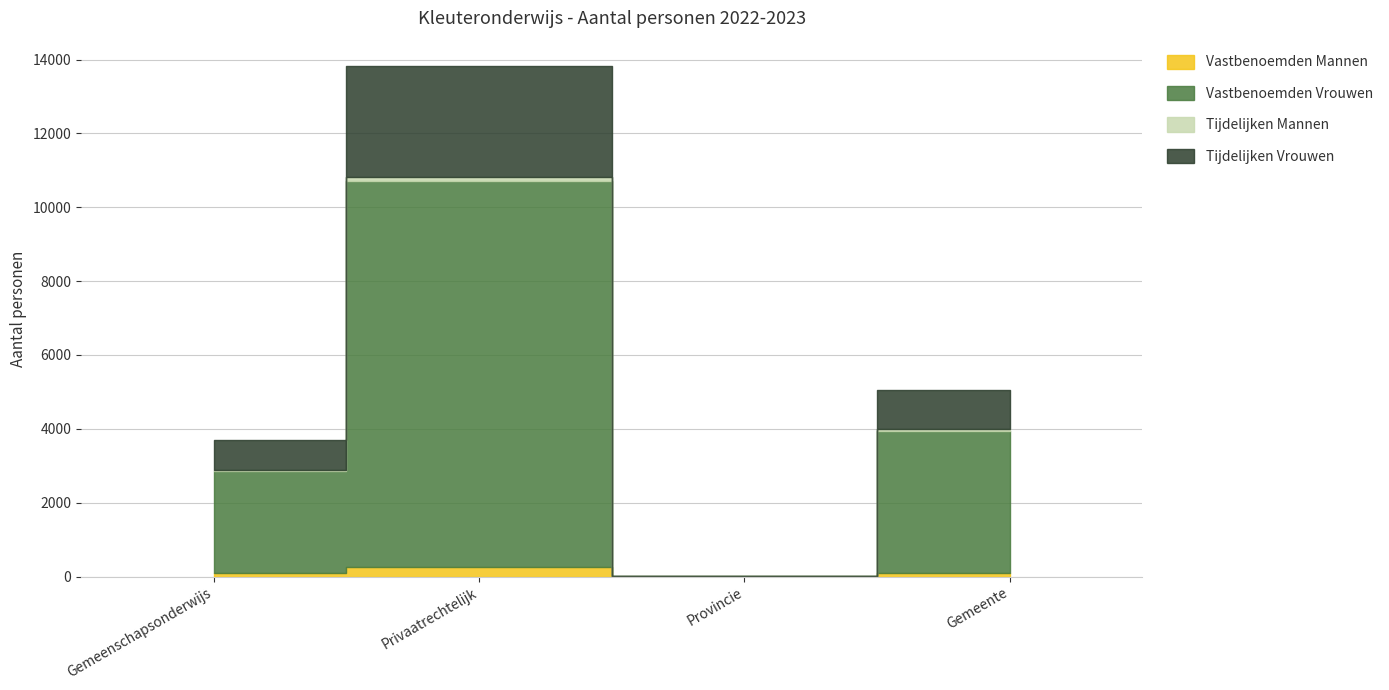

Between Privaatrechtelijk and Provincie, which is larger?

Privaatrechtelijk